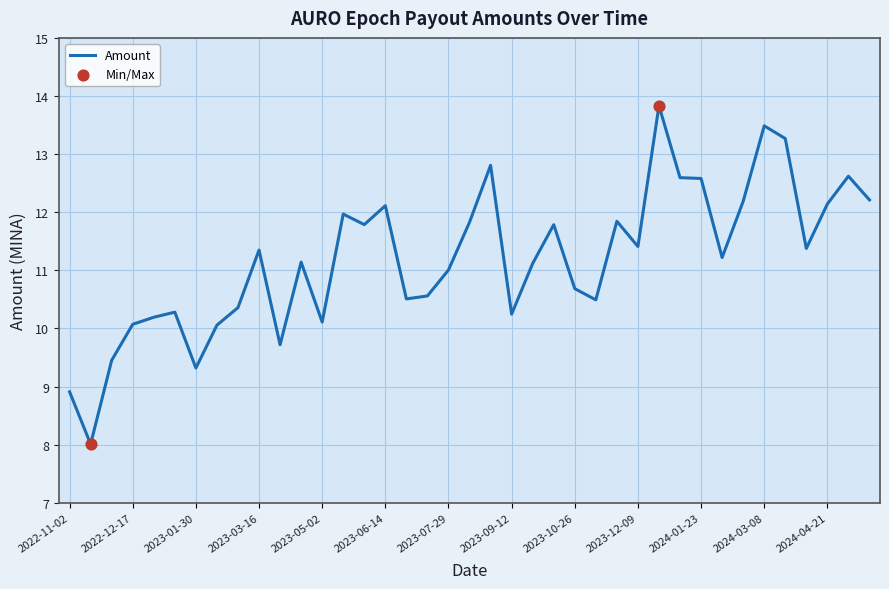

What is the minimum value shown in the chart?

8.0